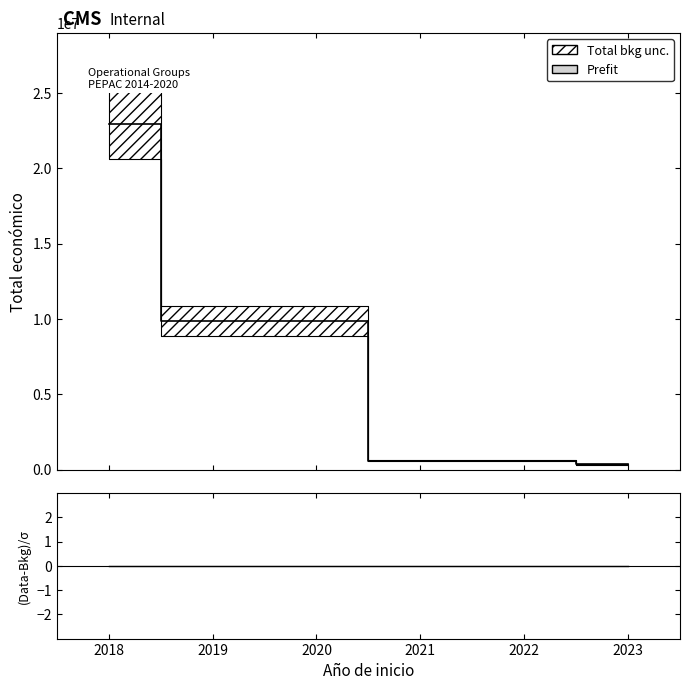

What is the highest value of the Prefit series?

22910031